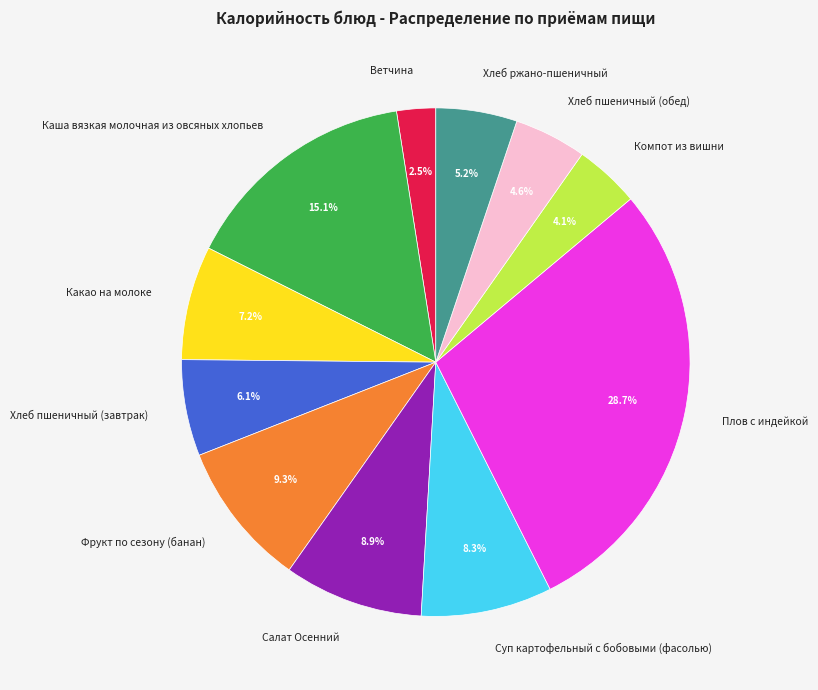

Do Хлеб пшеничный (обед) and Плов с индейкой together represent more than half of the pie?

No